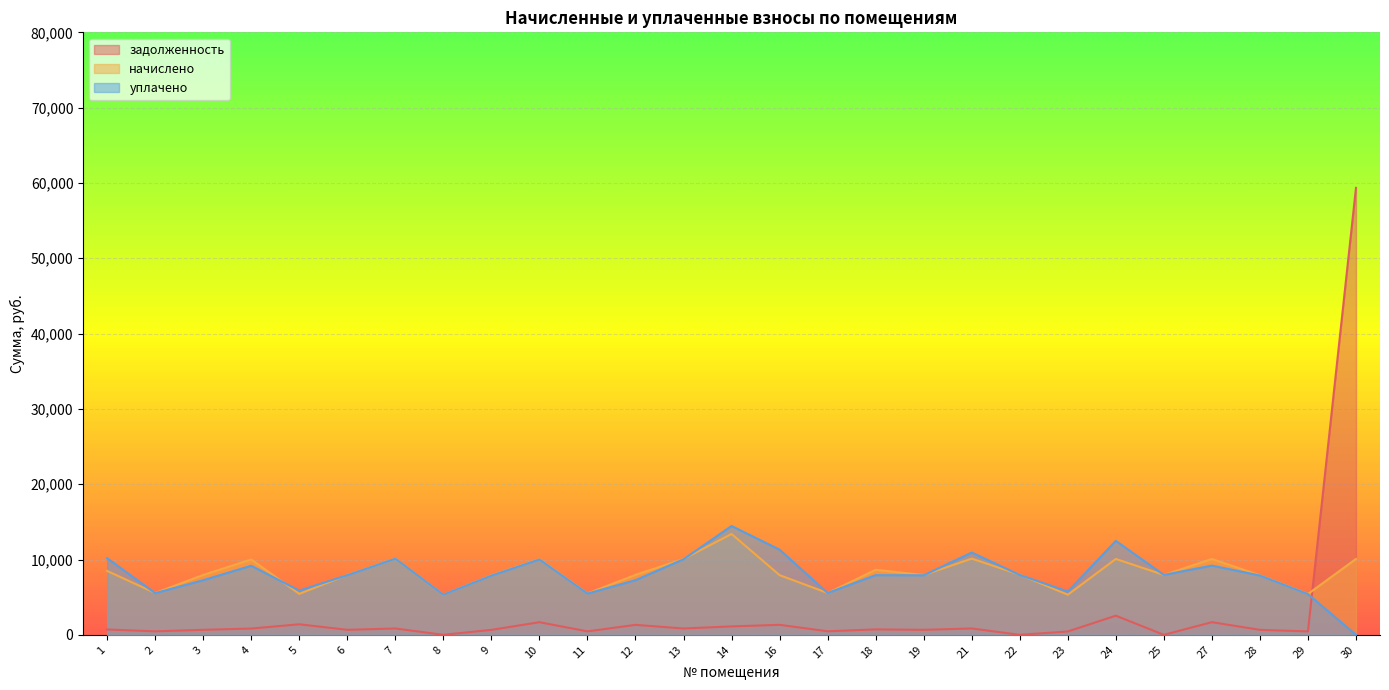

What is the total value across all series at 17?

11575.9